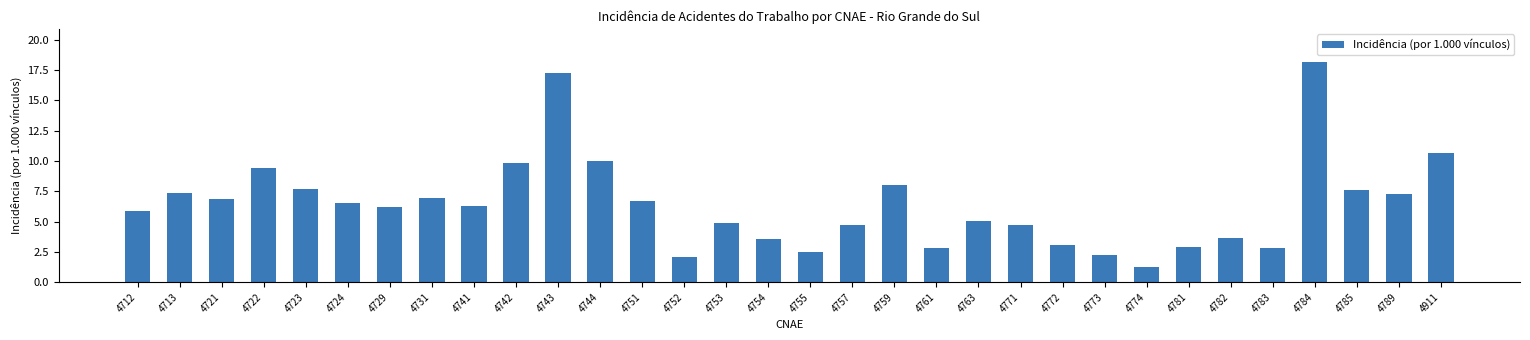

Count the number of values greater than 6.

17